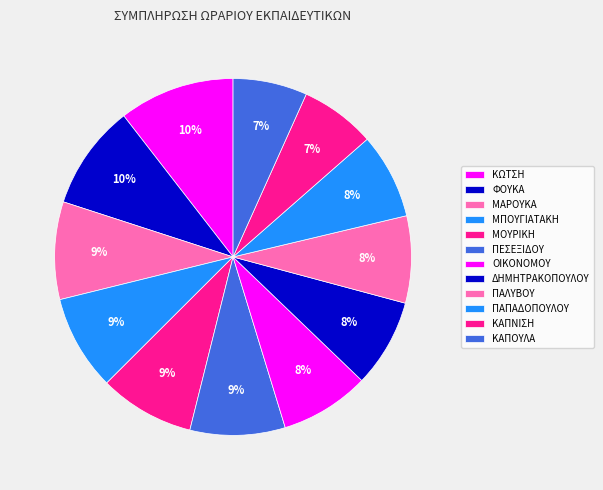

Is there any slice that represents more than half of the pie?

No